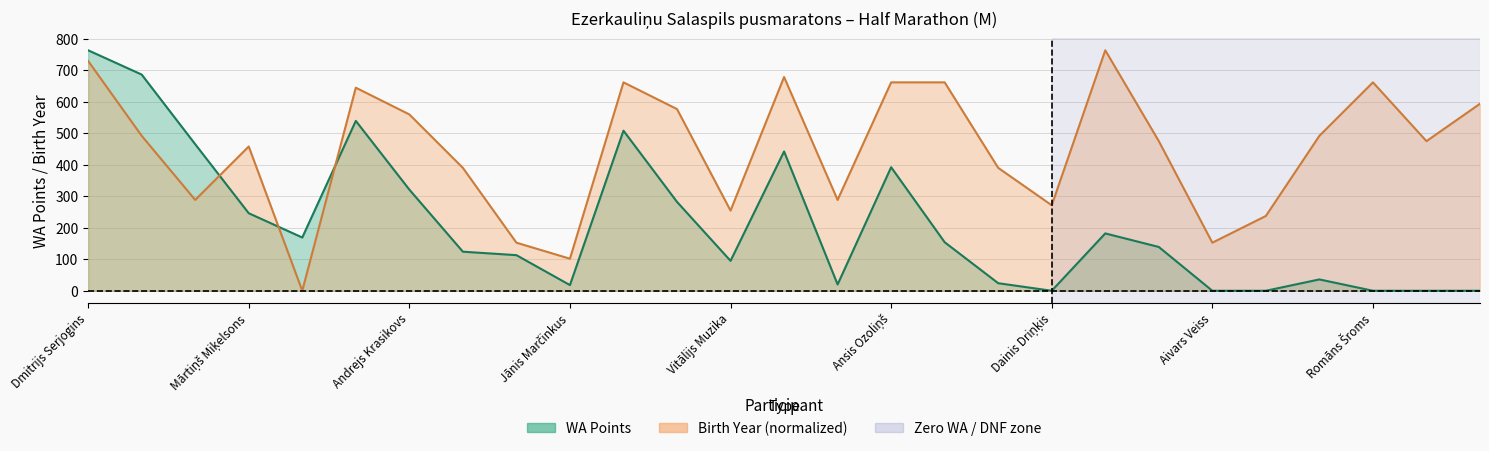

What is the label of the 26th point from the left?

Jānis Kalniņš